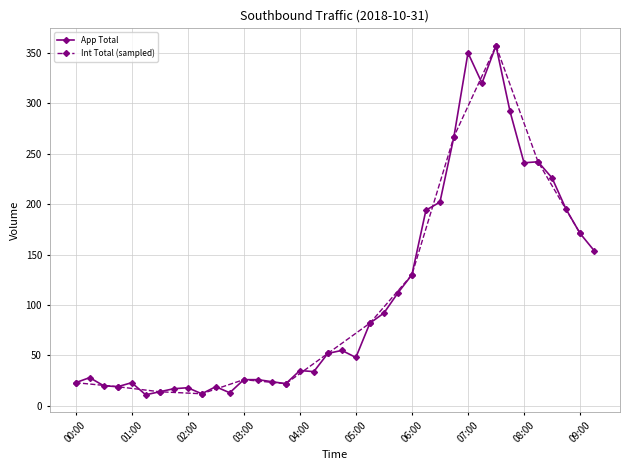

What is the label of the 30th point from the right?

02:00